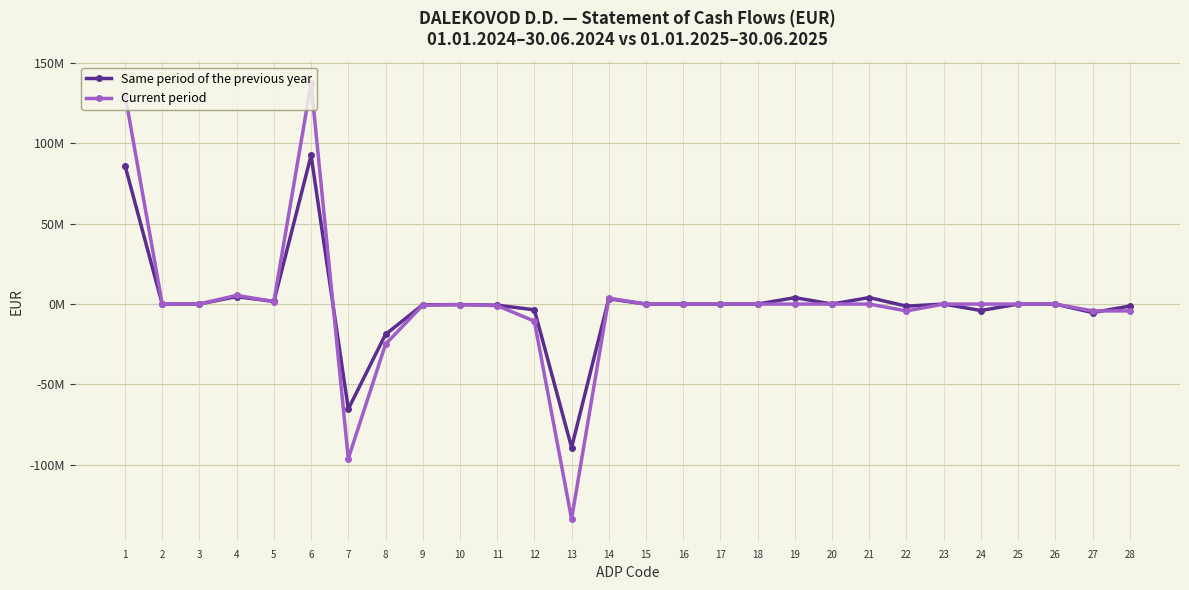

Reading right to left, transcribe all the data shown in this chart.

Same period of the previous year: -1258495	-5302775	-1734	0	-4004775	0	-1296266	4044280	39816	4000000	0	602	0	3862	3278457	-89282555	-3557891	-722438	-327314	-454909	-18905834	-65314169	92561012	1629917	4638128	47623	0	86245344
Current period: -4257345	-4257651	0	0	0	0	-4257651	306	0	0	0	6	0	300	3689253	-133751694	-10616444	-947674	-313230	-713759	-24988154	-96172433	137440947	1577507	5415542	59813	0	130388085